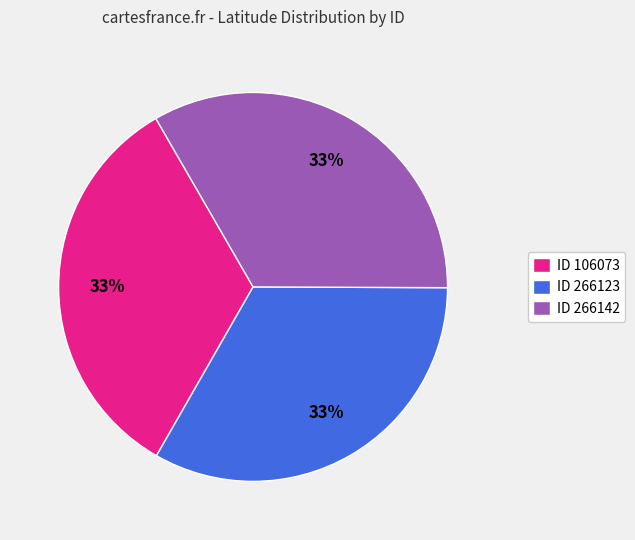

Combined, do ID 106073 and ID 266123 account for over 50%?

Yes